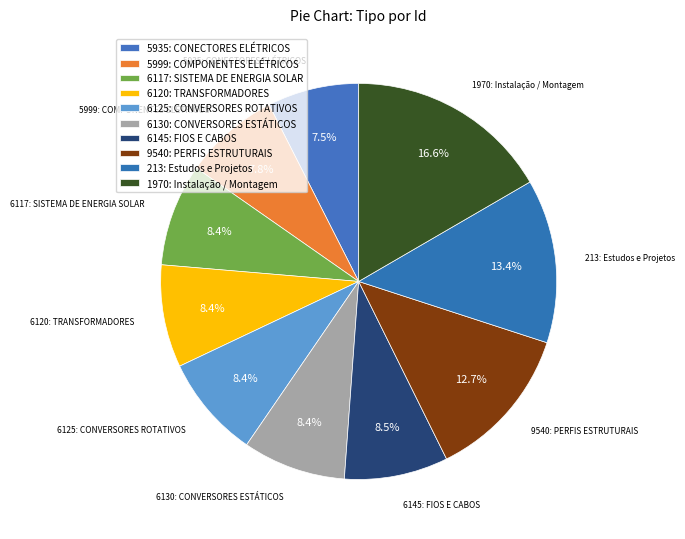

How many slices are in this pie chart?

10